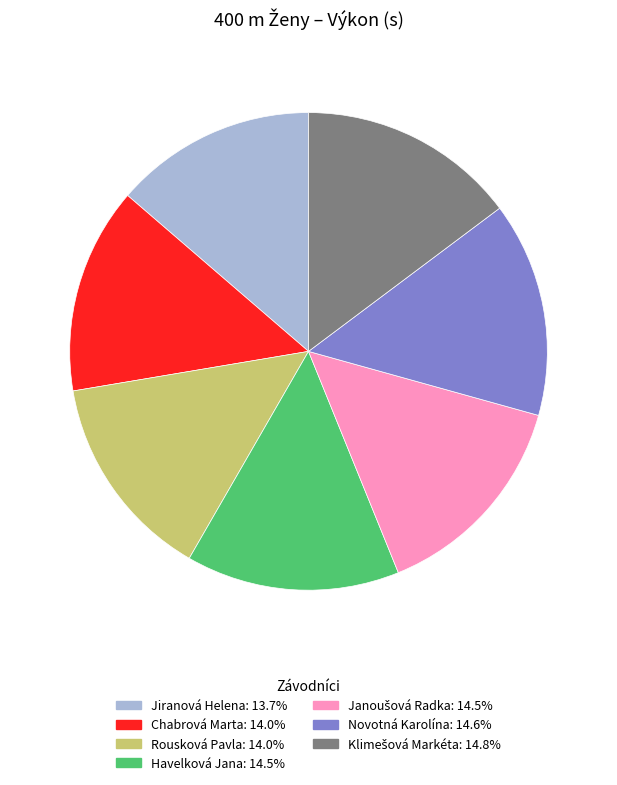

Does Novotná Karolína account for over 50% of the chart?

No